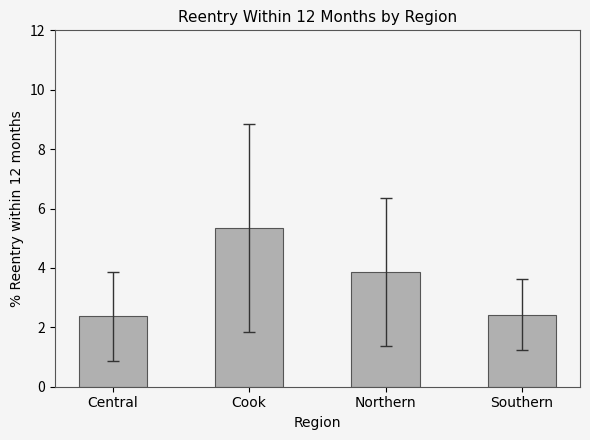

What is the smallest value displayed?

2.4